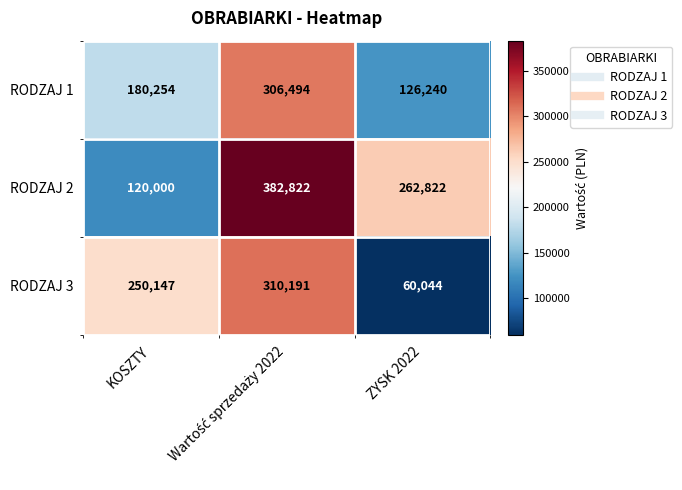

At which label is RODZAJ 3 closest to 185117?

KOSZTY